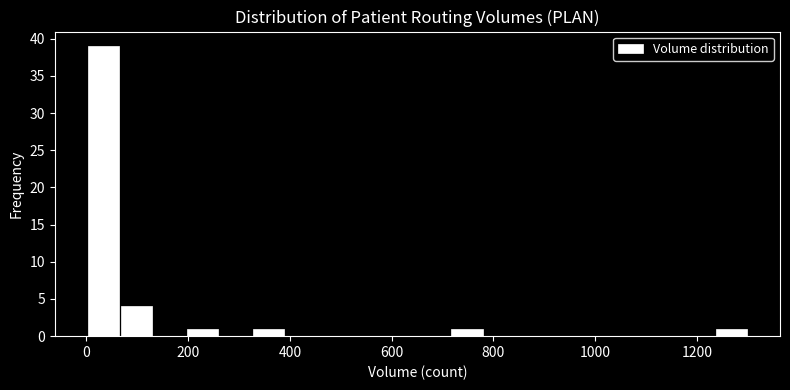

Around what value on the x-axis is the tallest bar? Give the approximate position of its centre, as read against the axis.

40